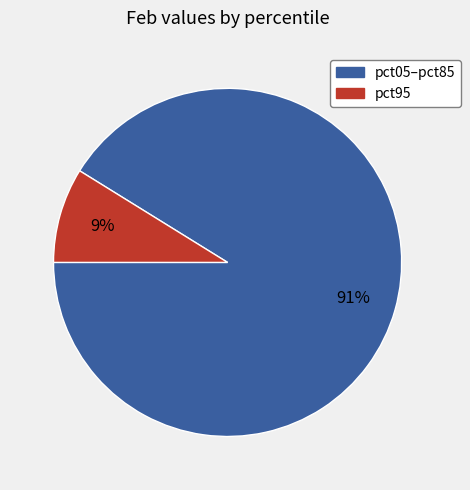

Is there any slice that represents more than half of the pie?

Yes